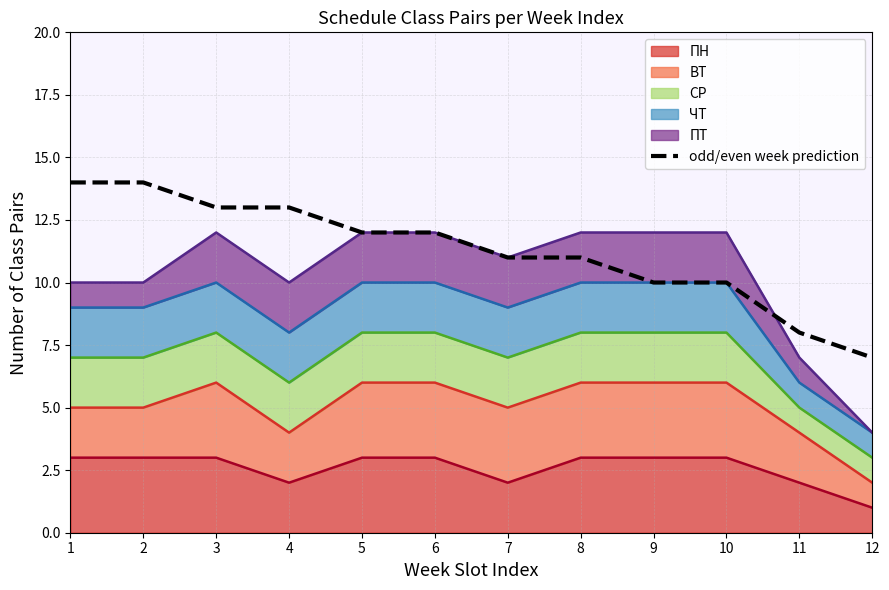

Which label corresponds to the smallest value in the chart?

12